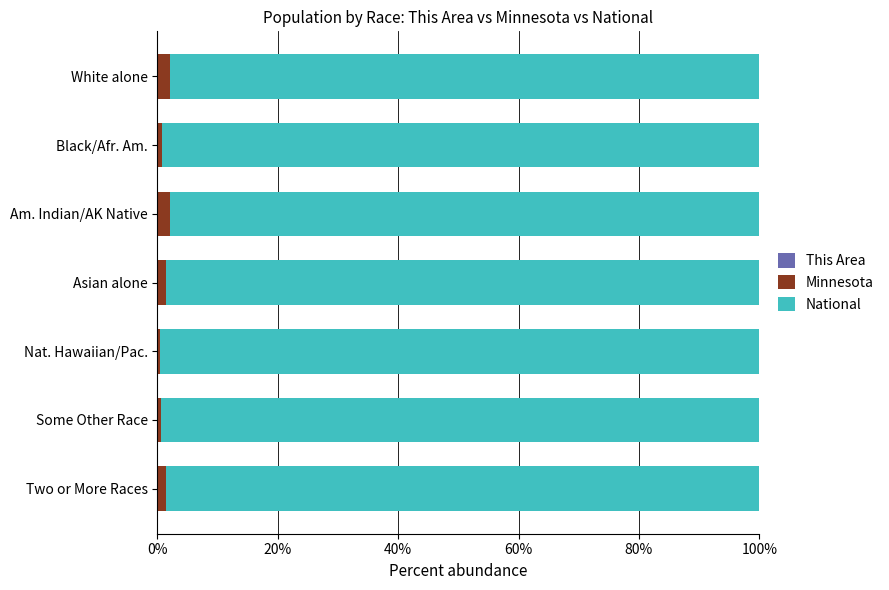

Count the number of categories in the chart.

7